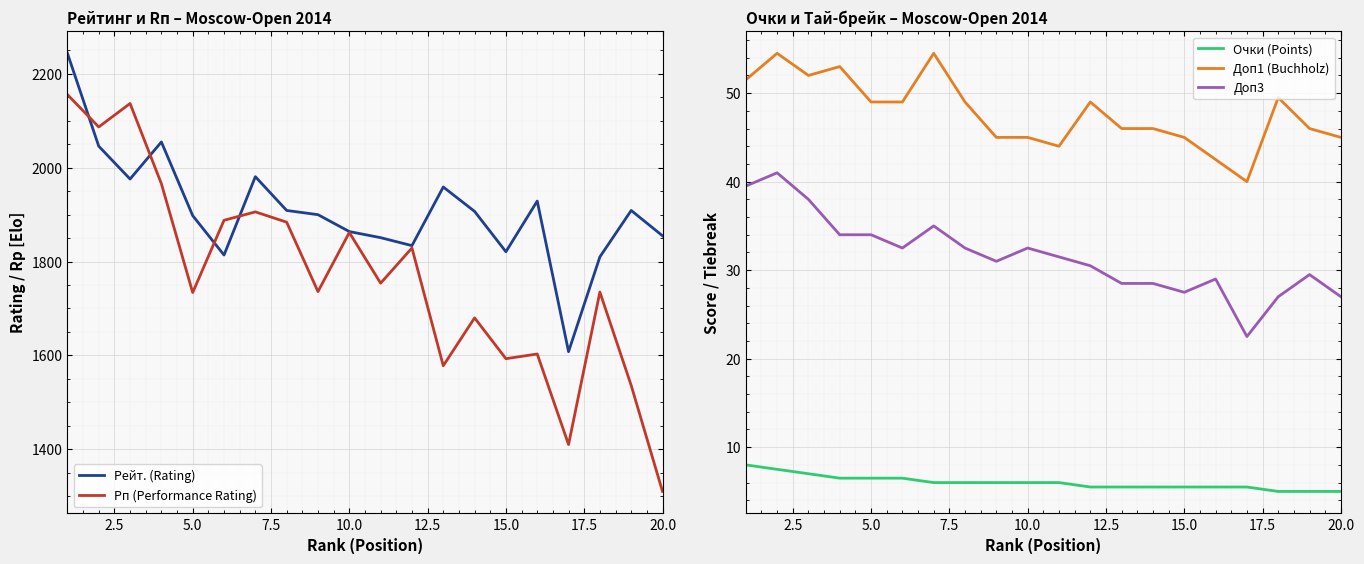

How many distinct data groups are displayed?

5